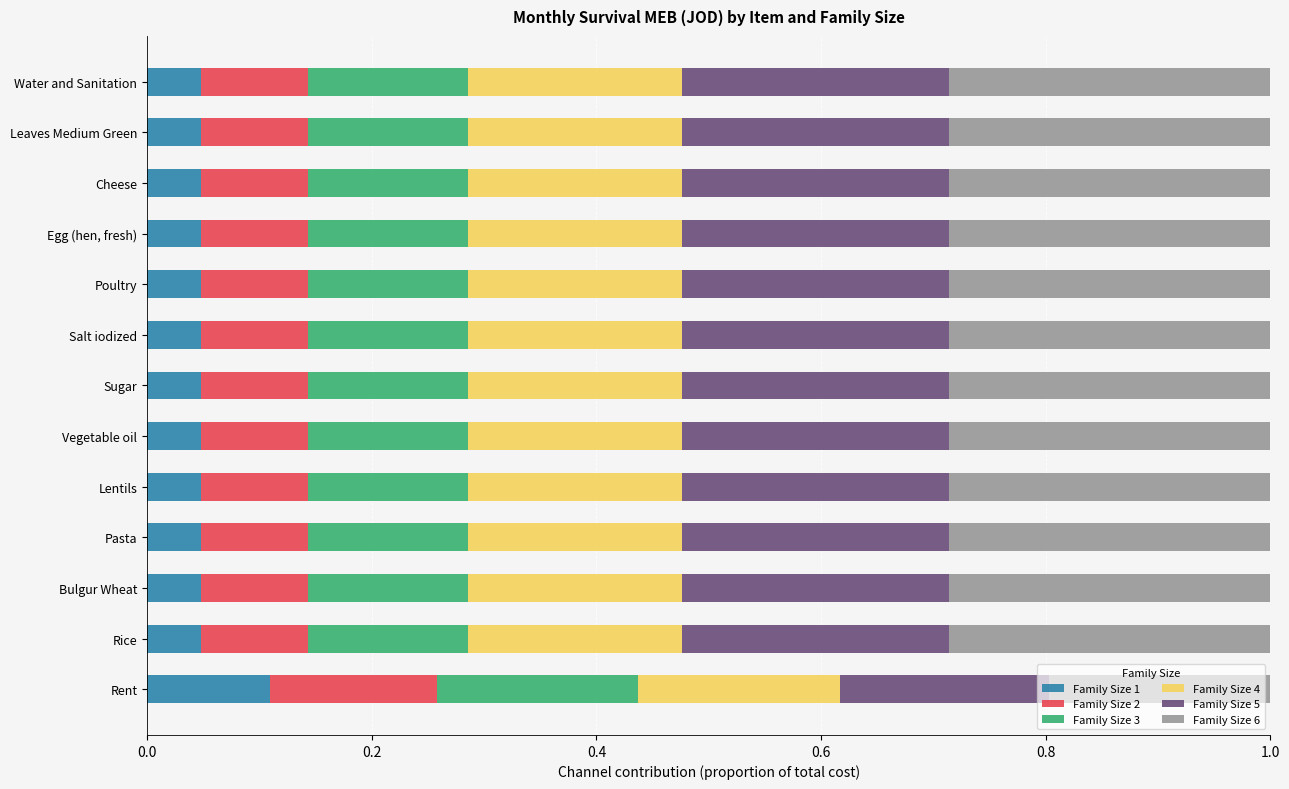

True or false: Family Size 1 has a value of 0.1 at Salt iodized.

False